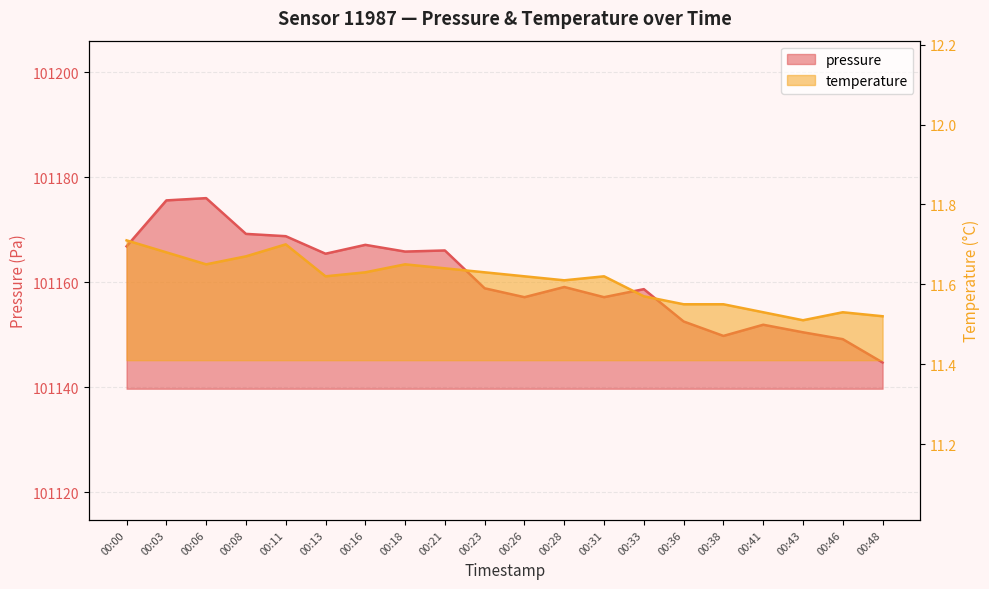

At which label is pressure closest to 101160?

00:28